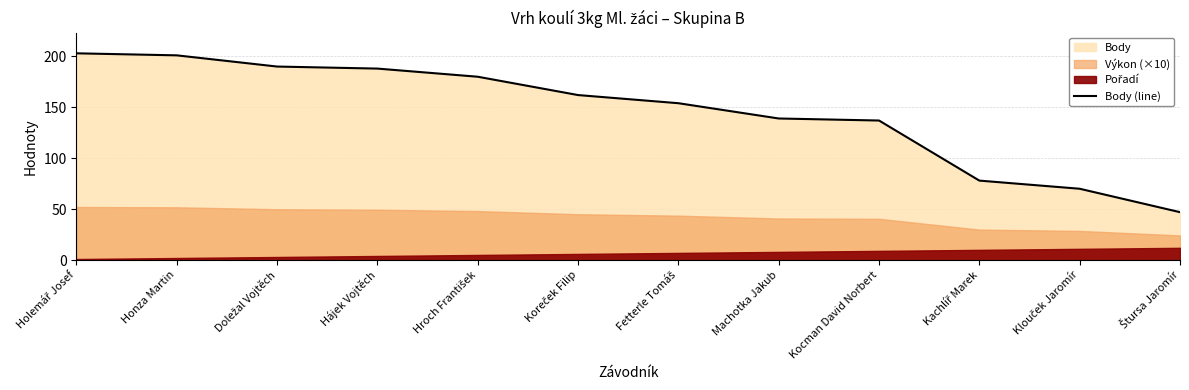

What is the ratio of the value at Machotka Jakub to the value at Doležal Vojtěch?

0.7